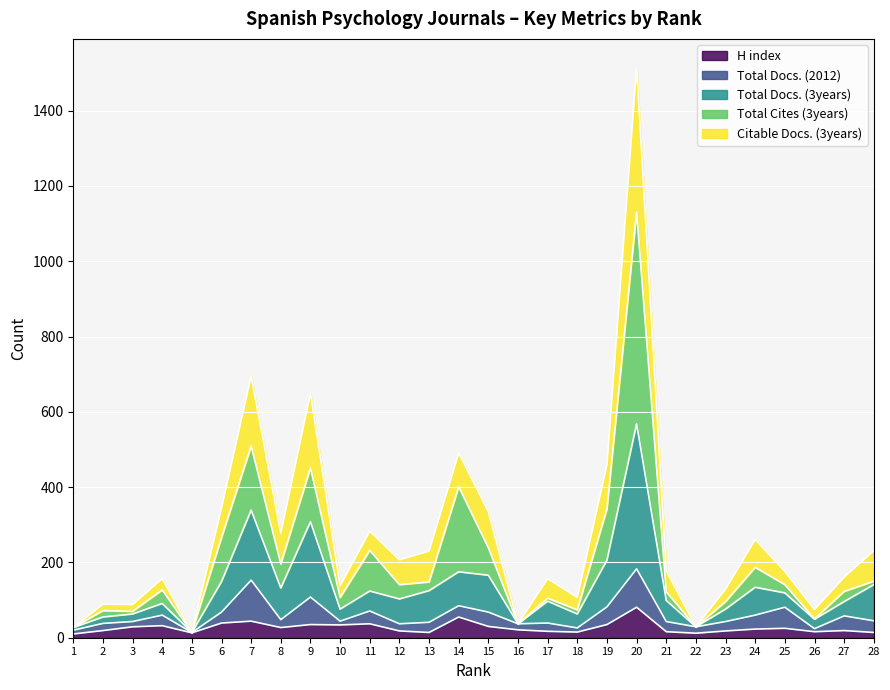

What is the highest value of the H index series?

81